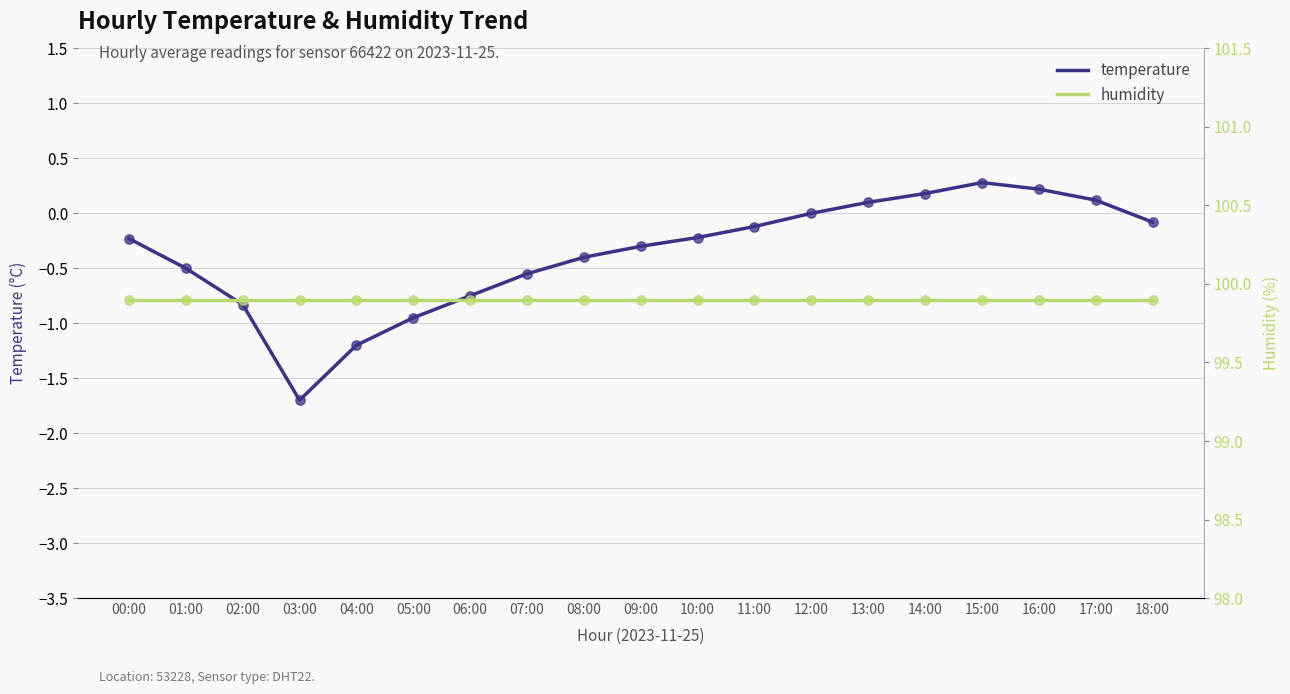

Which series contains the highest Y value?

humidity